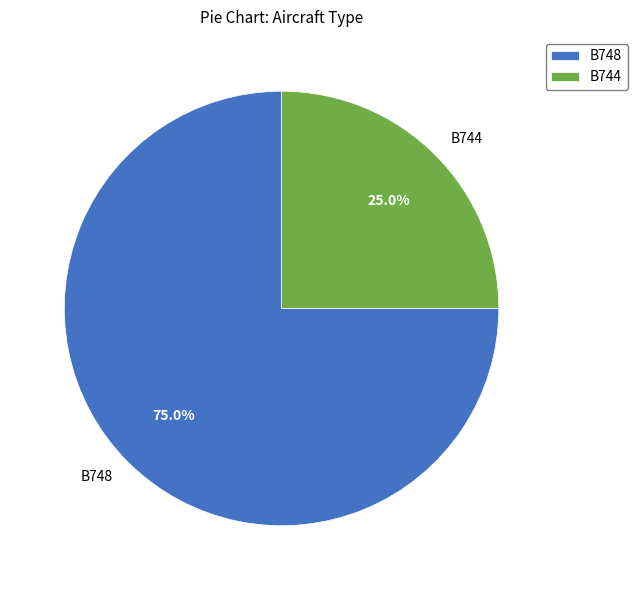

Between B748 and B744, which is larger?

B748